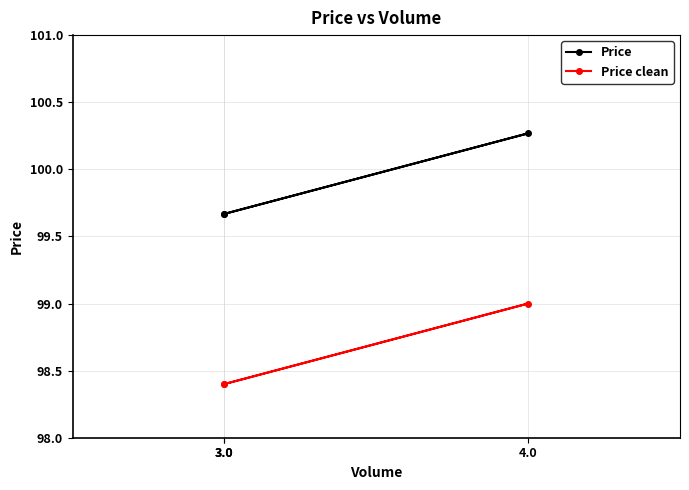

Which series has the widest spread of values?

Price